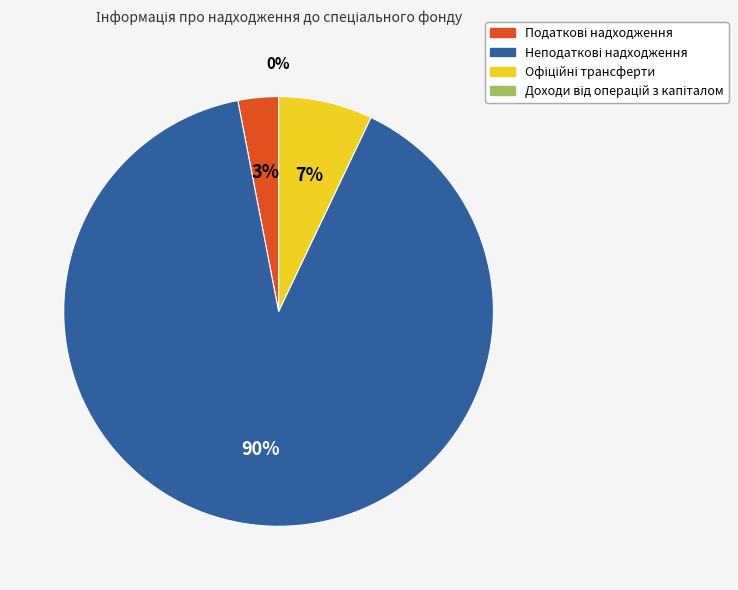

Combined, what portion of the pie is Податкові надходження and Офіційні трансферти?

10.1%